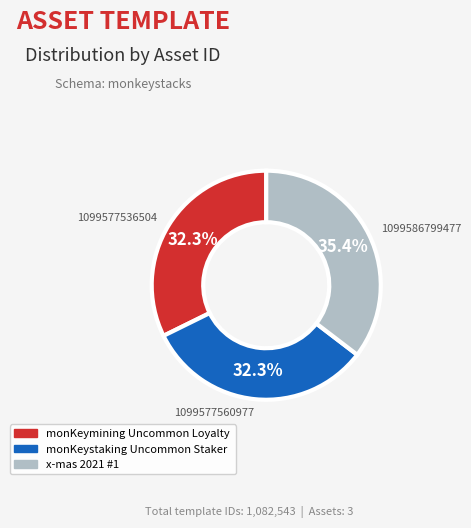

Is it true that 1099577560977 is 26% of the pie?

False